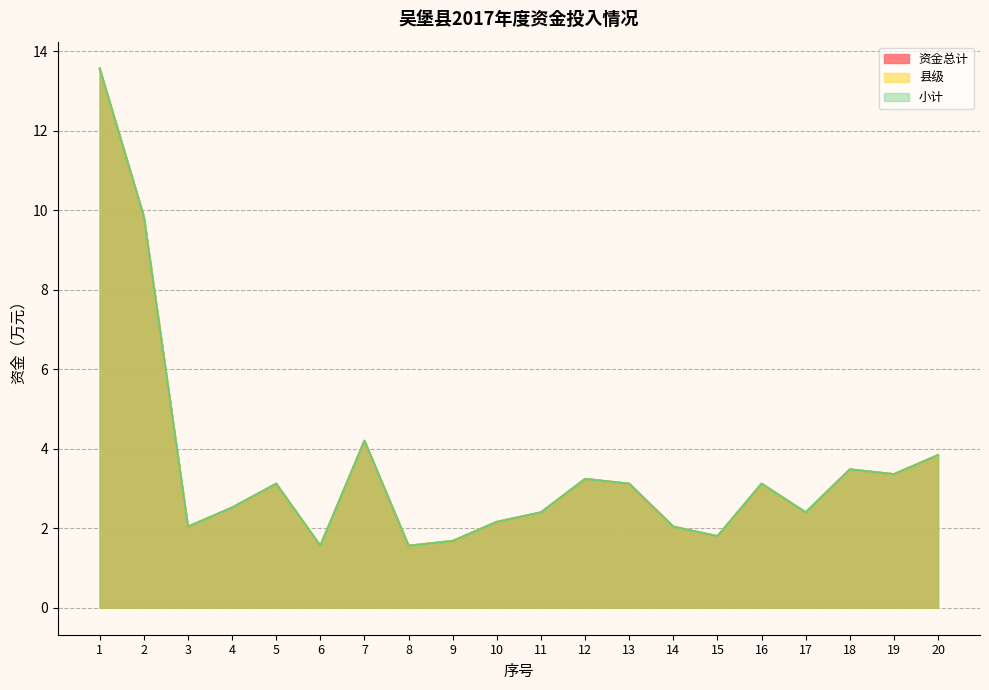

What is the smallest value displayed?

1.6